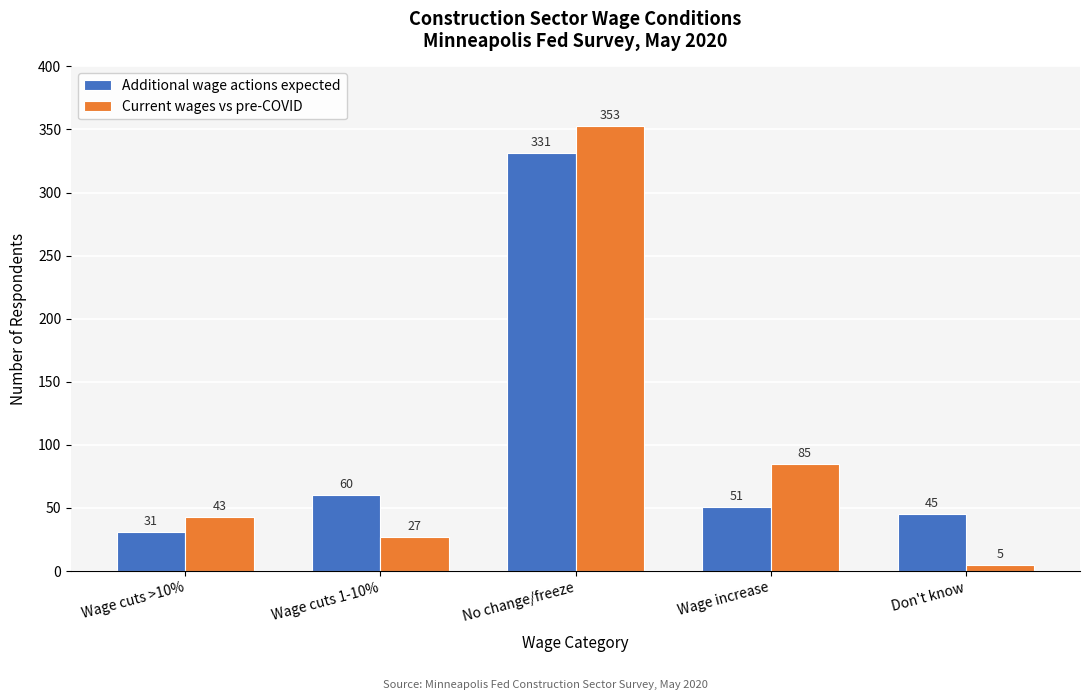

Reading left to right, extract all data points from this chart.

Additional wage actions expected: Wage cuts >10%=31	Wage cuts 1-10%=60	No change/freeze=331	Wage increase=51	Don't know=45
Current wages vs pre-COVID: Wage cuts >10%=43	Wage cuts 1-10%=27	No change/freeze=353	Wage increase=85	Don't know=5